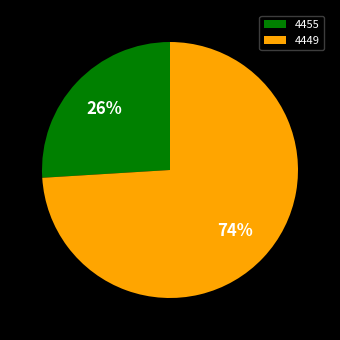

Is it true that 4449 is 74% of the pie?

True